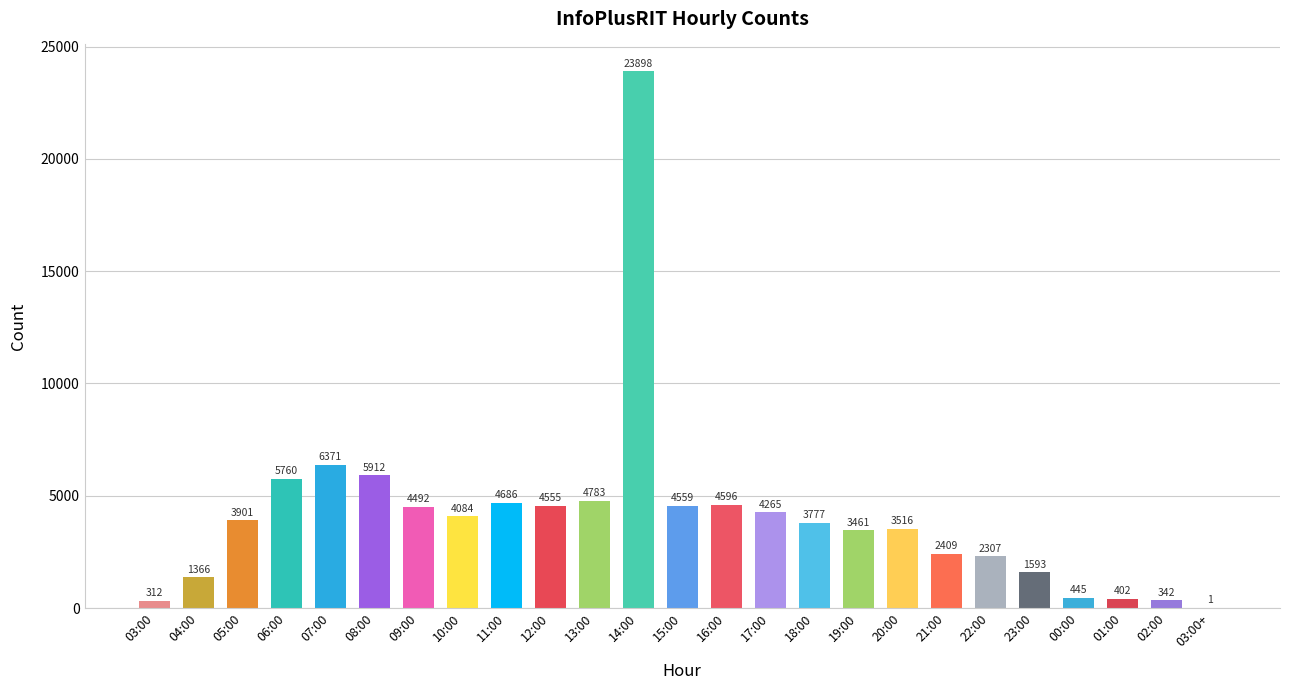

What is the ratio of the value at 00:00 to the value at 12:00?

0.1